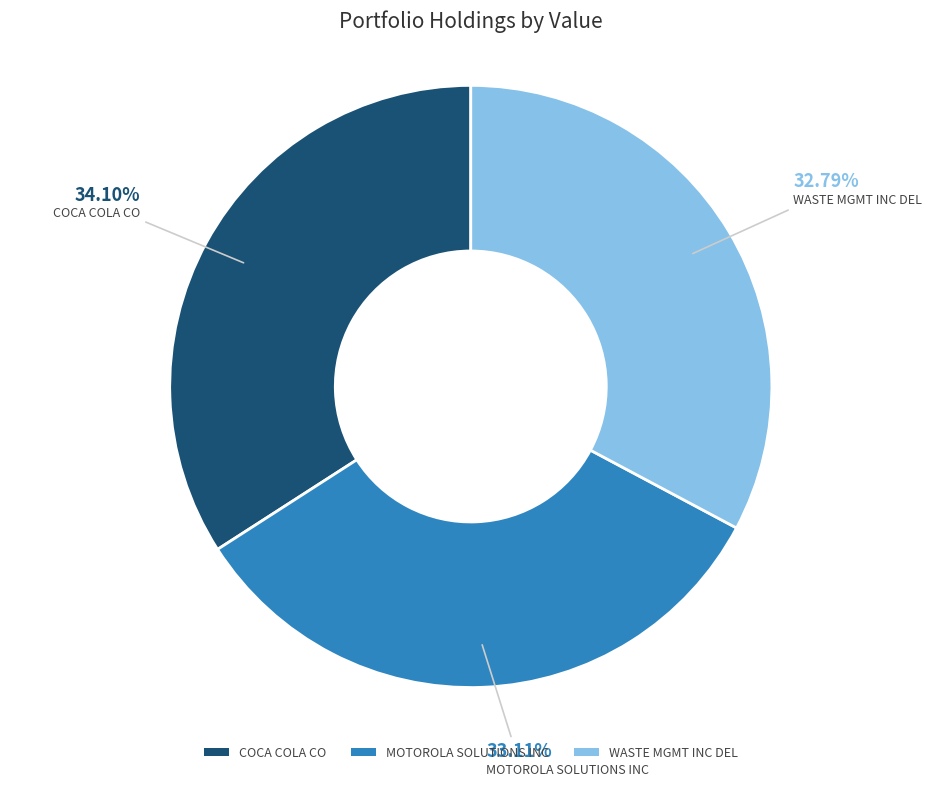

Do WASTE MGMT INC DEL and MOTOROLA SOLUTIONS INC together represent more than half of the pie?

Yes